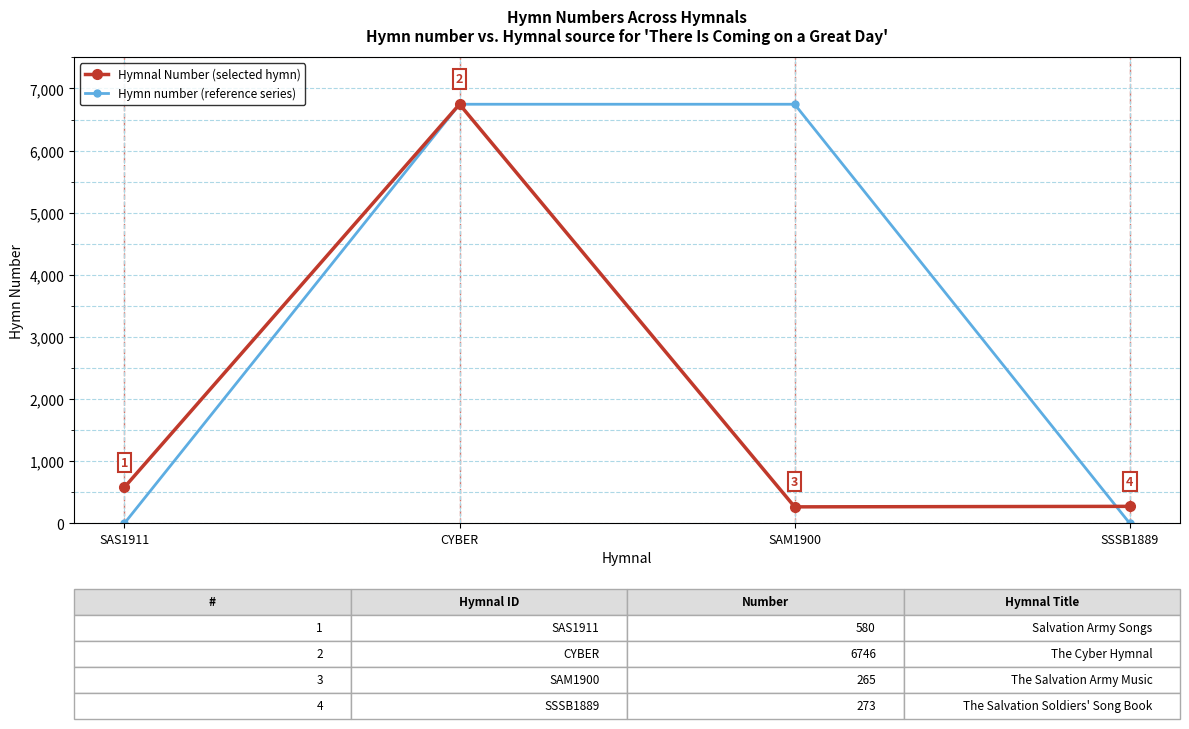

Reading left to right, list all the values displayed in this chart.

Hymnal Number (selected hymn): 580	6746	265	273
Hymn number (reference series): 0	6746	6746	0